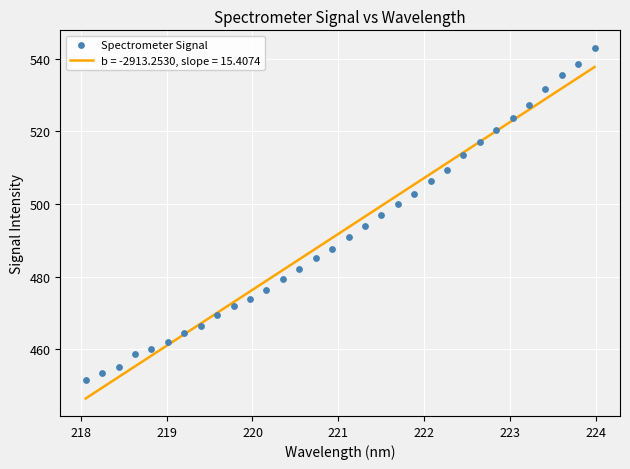

What is the highest value of the b = -2913.2530, slope = 15.4074 series?

537.7